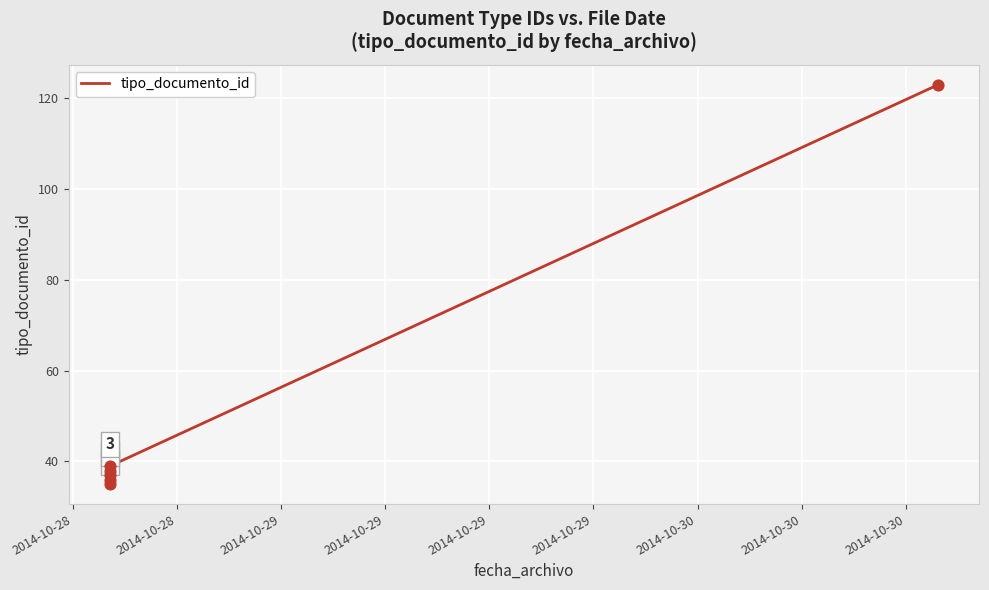

What is the change in value from 2014-10-29 to 2014-10-29?

+86